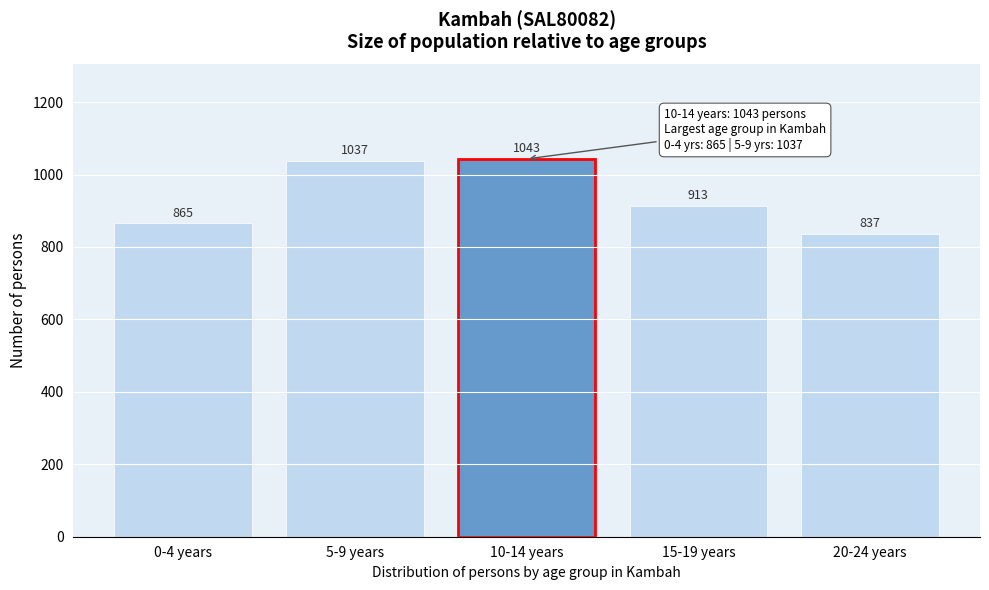

Reading right to left, what are all the values shown in this chart?

837	913	1043	1037	865